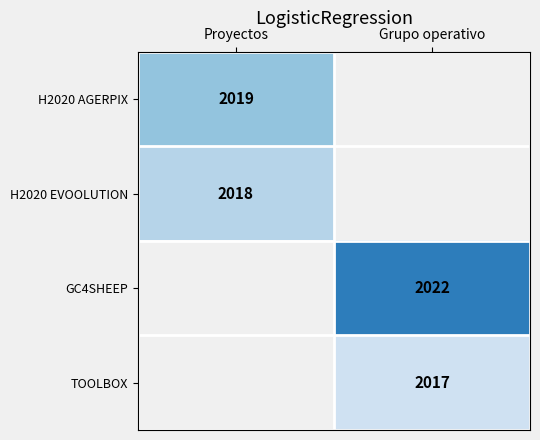

What is the spread (max minus min) of values at Proyectos?

1.0